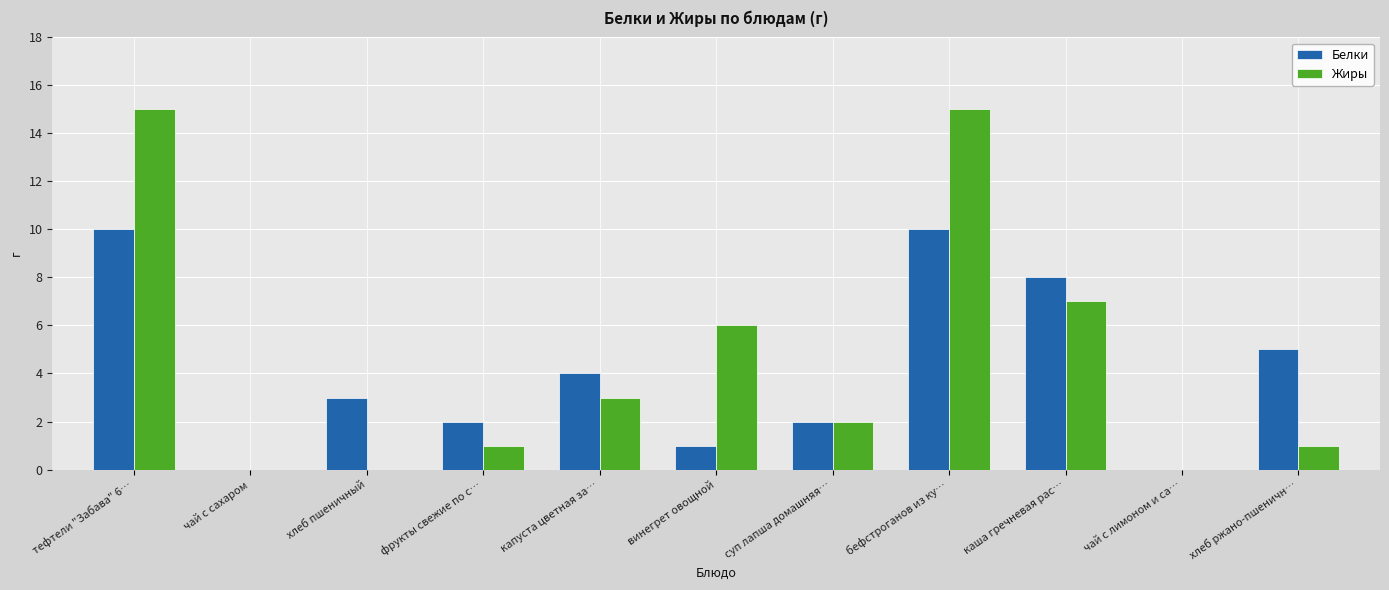

Reading left to right, what are all the values shown in this chart?

Белки: 10	0	3	2	4	1	2	10	8	0	5
Жиры: 15	0	0	1	3	6	2	15	7	0	1